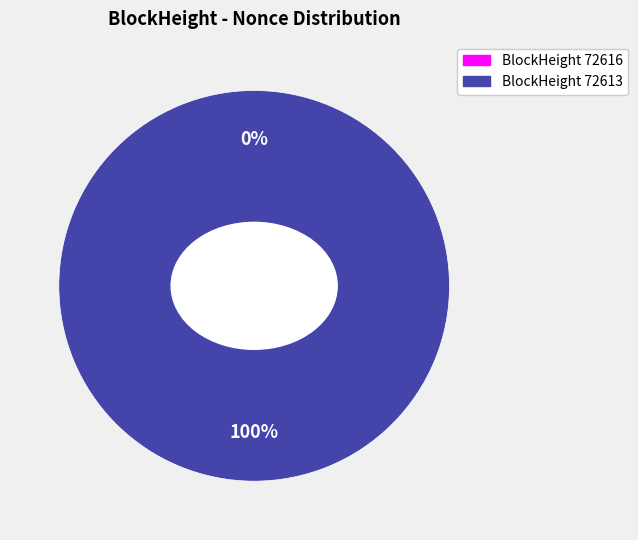

Count the number of slices in the pie.

2